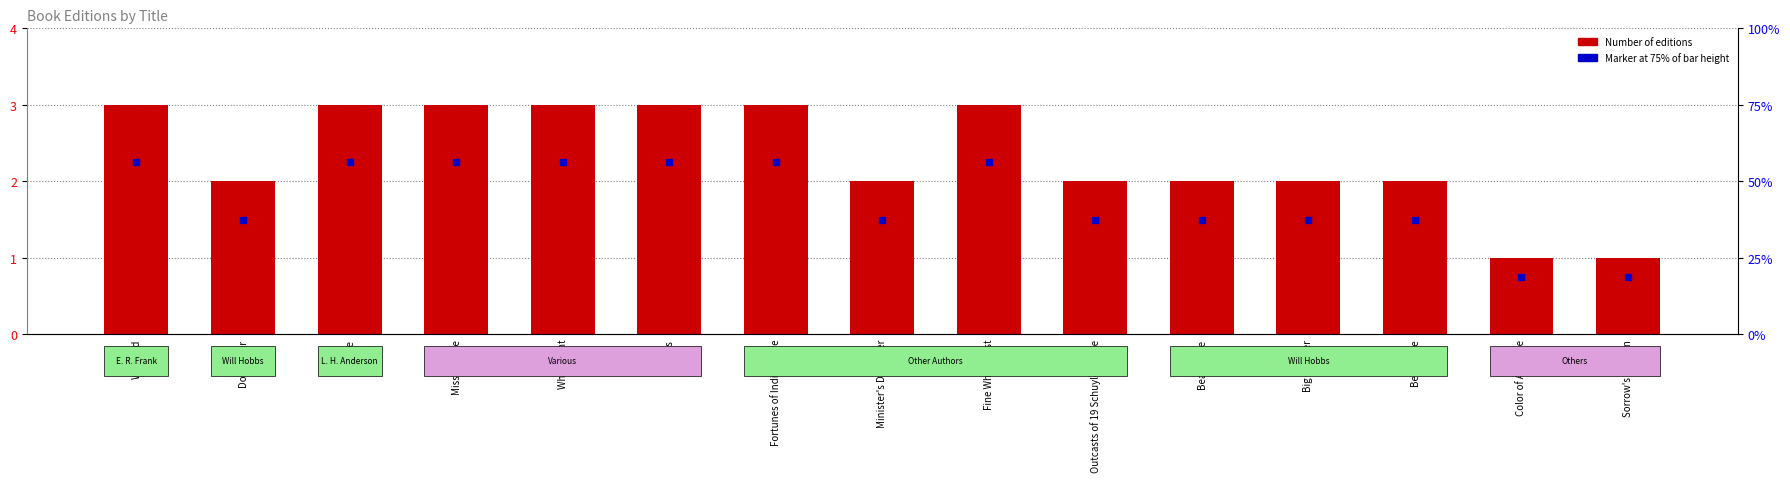

True or false: the data shows 1 at Sorrow's Kitchen.

True